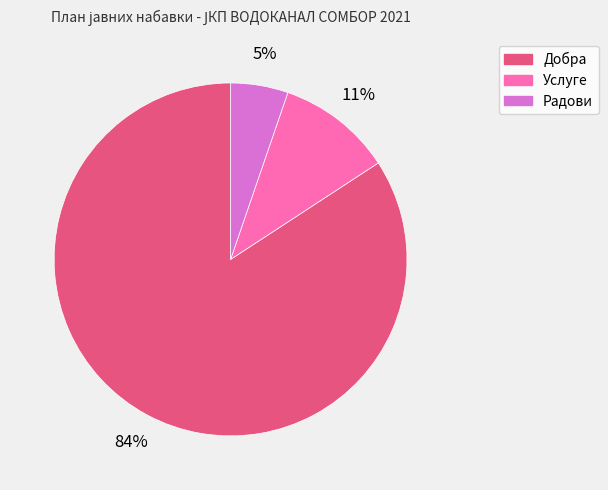

Count the number of slices in the pie.

3